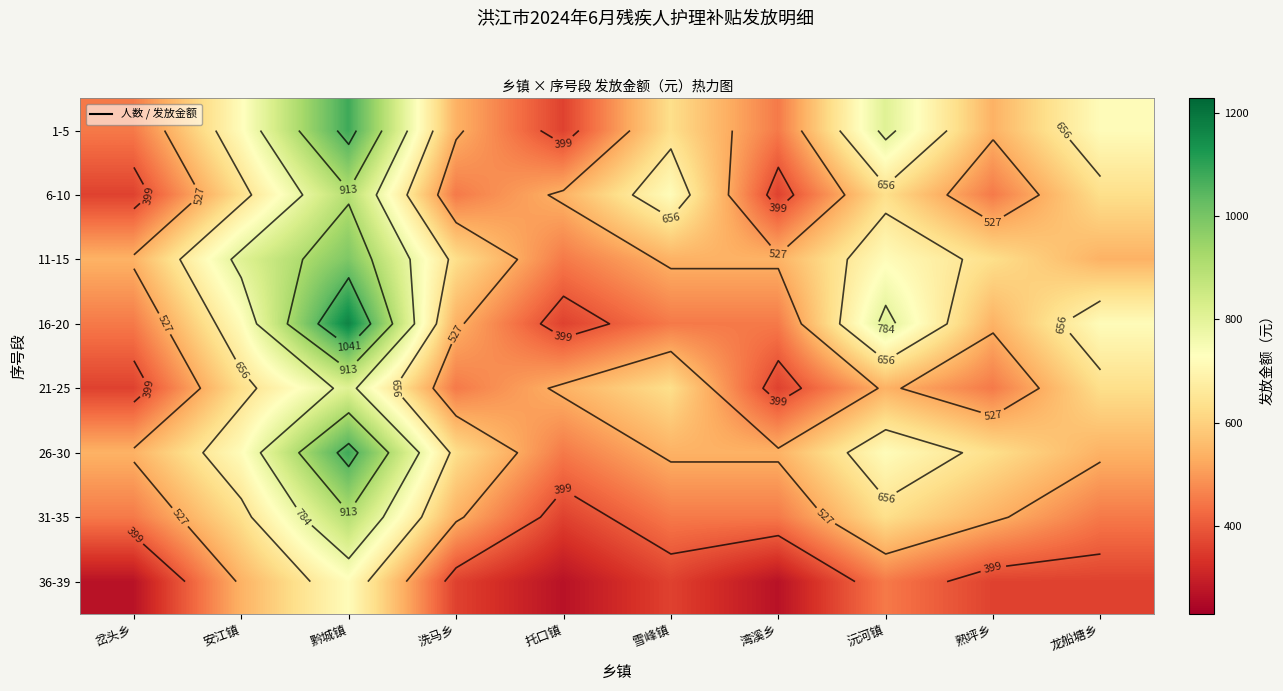

What is the sum of the 31-35 values at 洗马乡 and 托口镇?

900